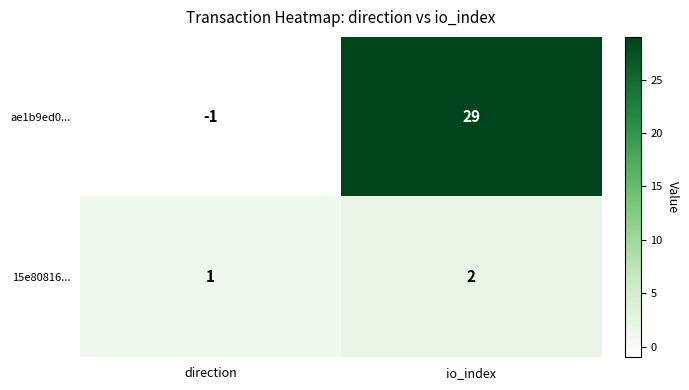

What is the difference between the ae1b9ed0... values at direction and io_index?

30